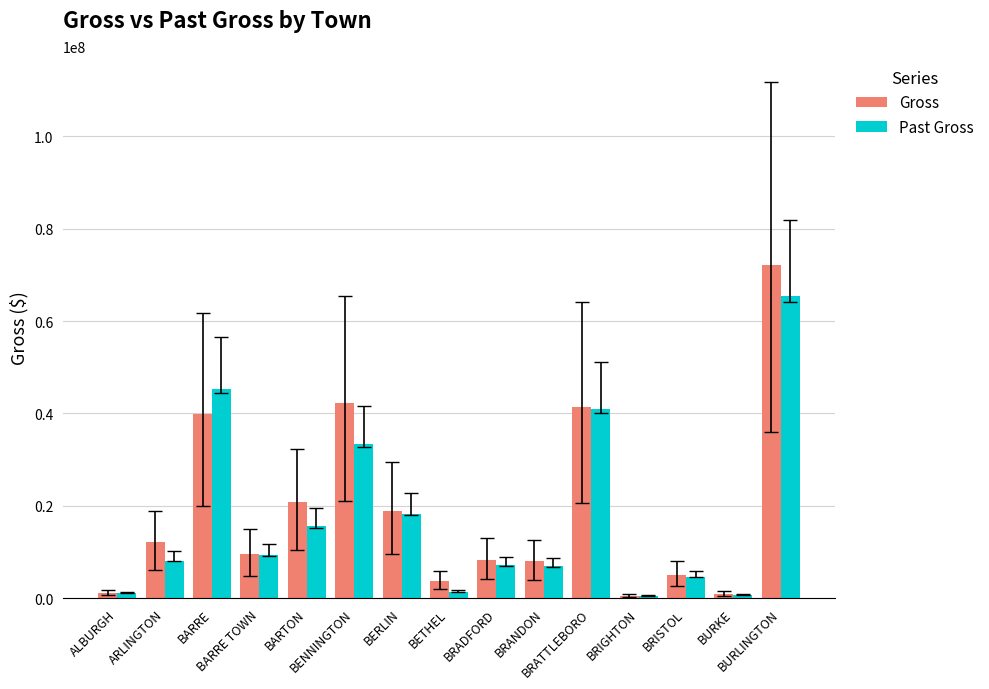

At which label does Gross first exceed 9666845?

ARLINGTON